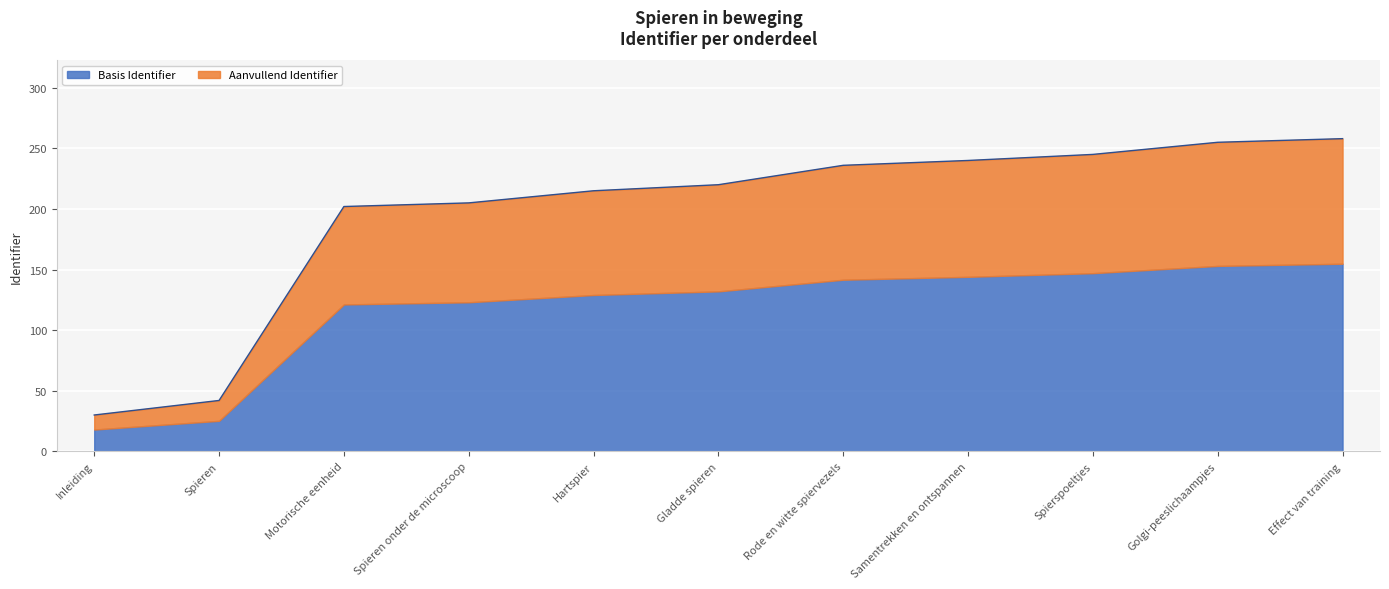

Reading right to left, what are all the values shown in this chart?

Effect van training=258	Golgi-peeslichaampjes=255	Spierspoeltjes=245	Samentrekken en ontspannen=240	Rode en witte spiervezels=236	Gladde spieren=220	Hartspier=215	Spieren onder de microscoop=205	Motorische eenheid=202	Spieren=42	Inleiding=30